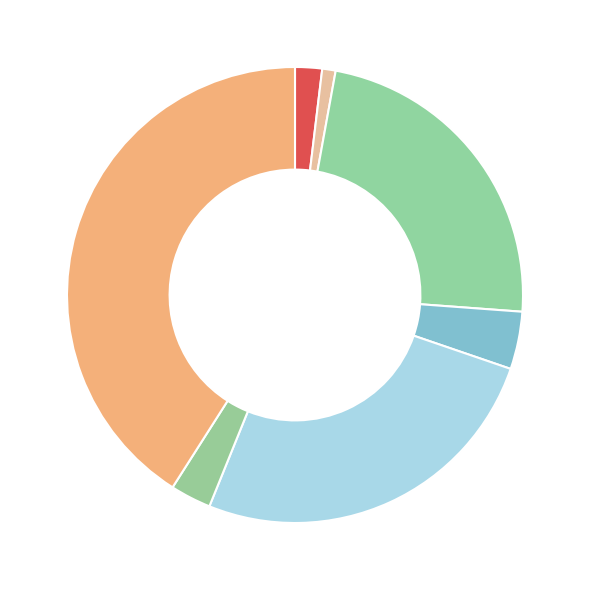

To the nearest percent, what is the difference between the largest and smallest slice percentages?

40%